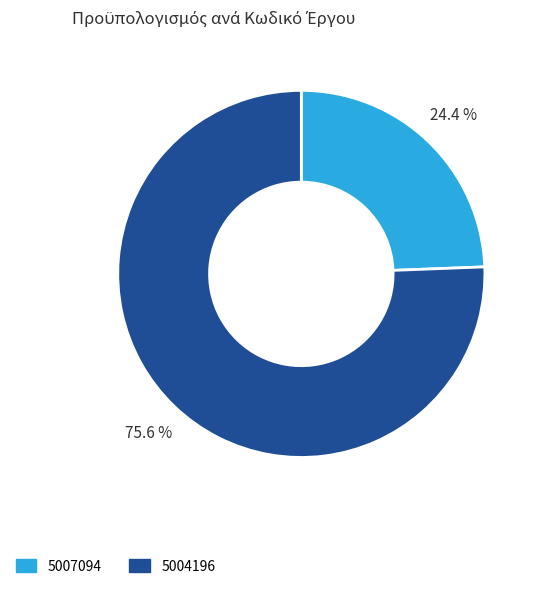

To the nearest percent, what is the difference between the 5004196 and 5007094 slice percentages?

51%